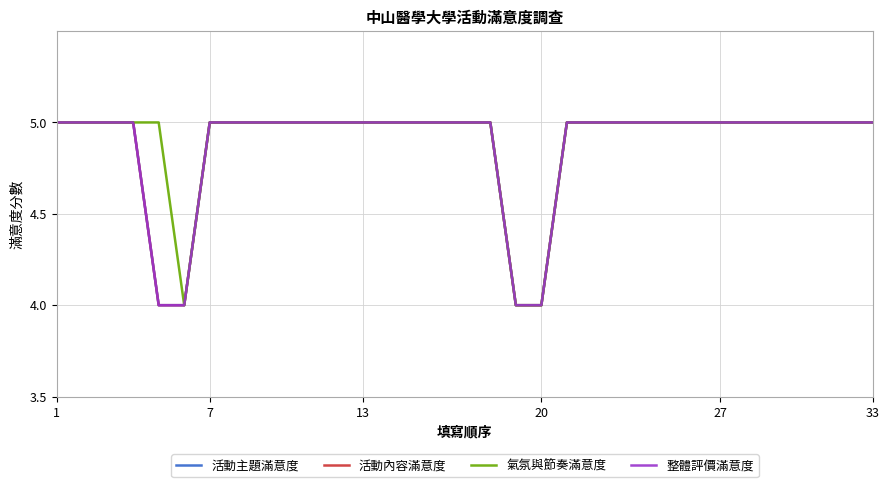

Does the chart have visible grid lines?

Yes